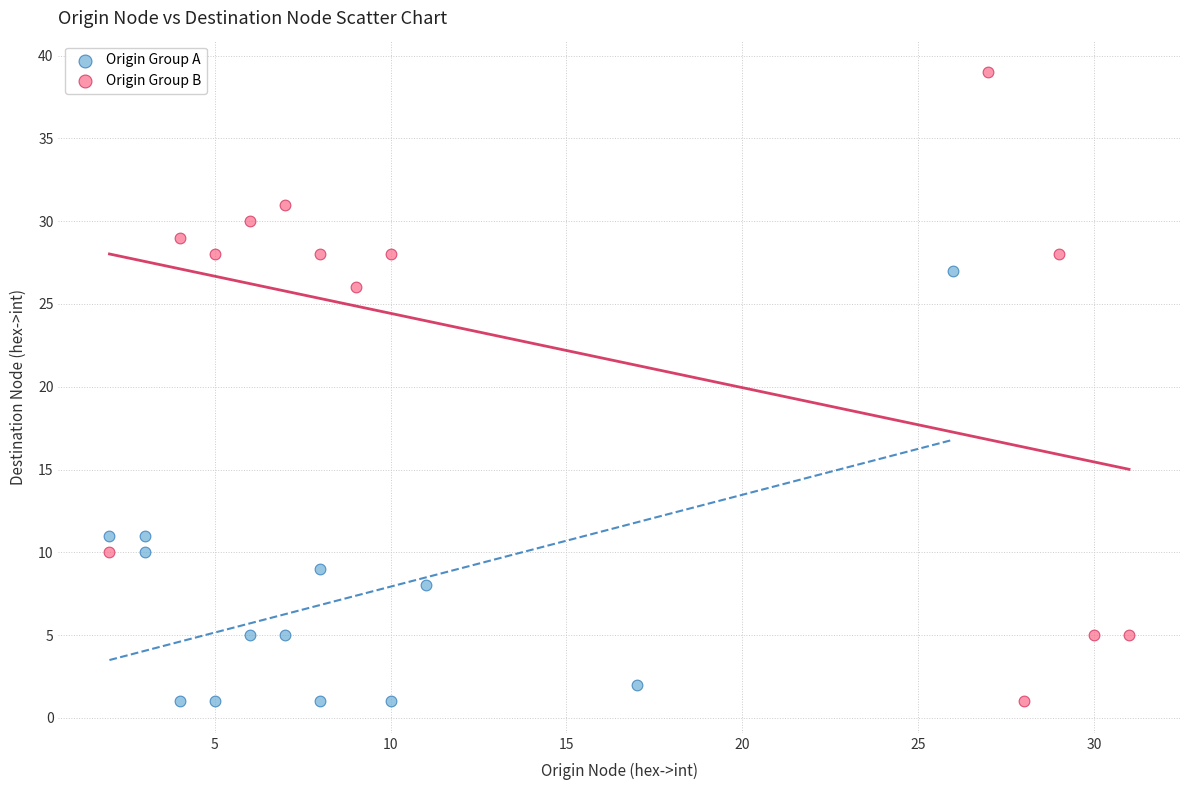

Which series has the widest spread of Y values?

Origin Group B